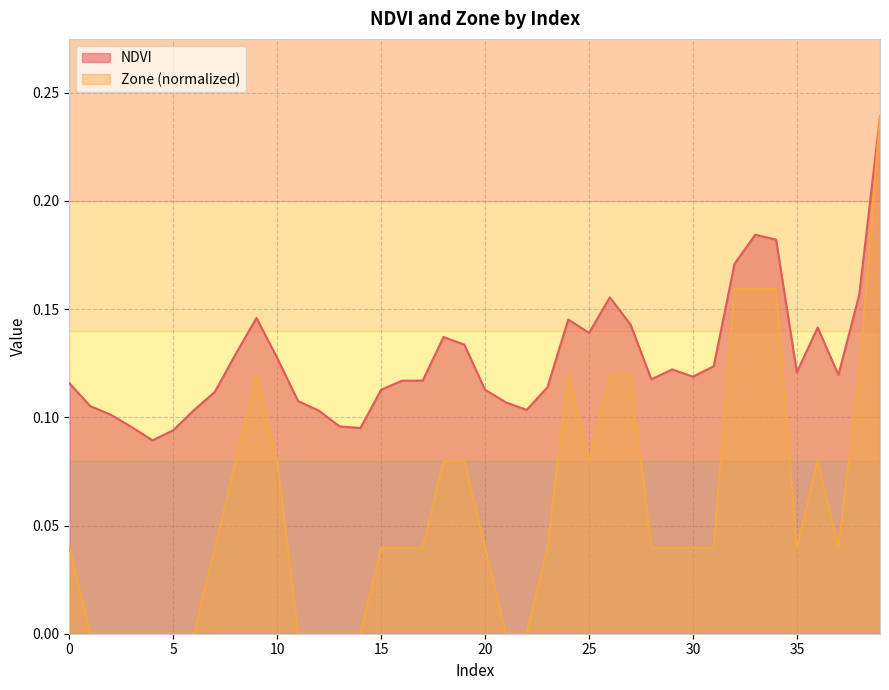

Is it true that Zone equals 0.1 at 25?

True